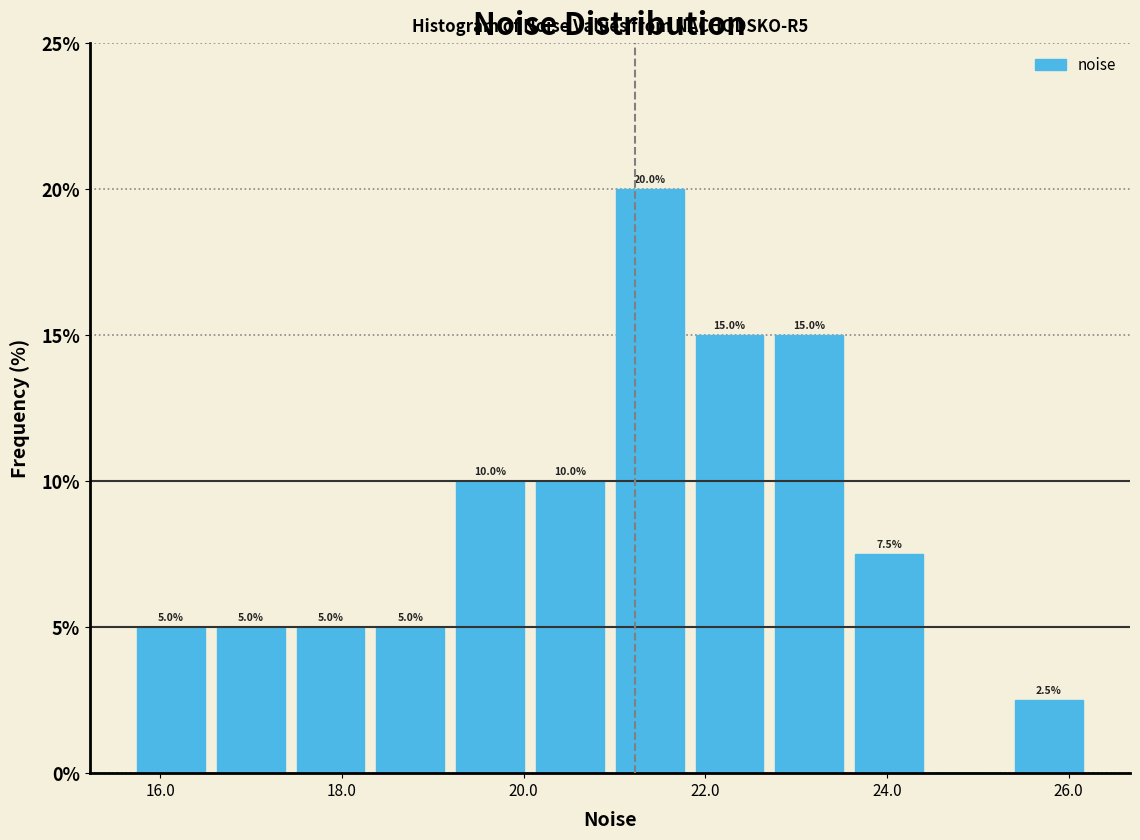

Which range on the x-axis has the tallest bar?

21.0 to 21.8